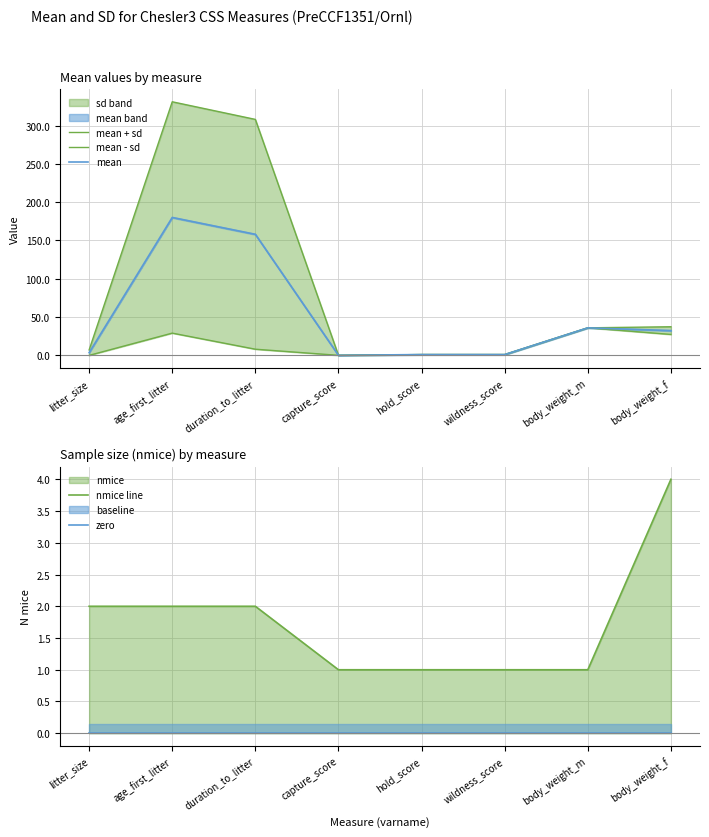

Which series has the largest range (max minus min)?

mean + sd